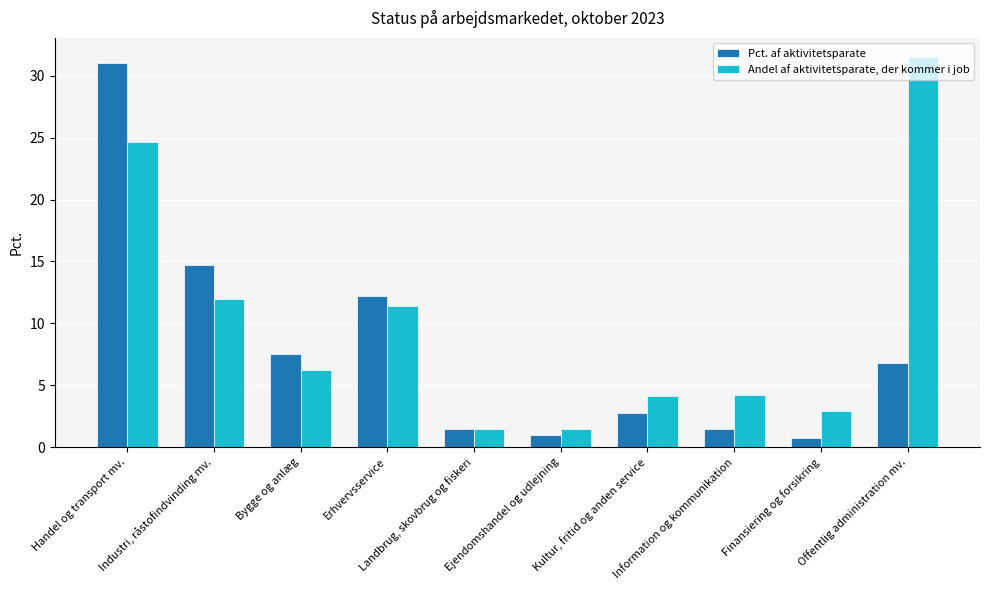

What is the minimum value shown in the chart?

0.7